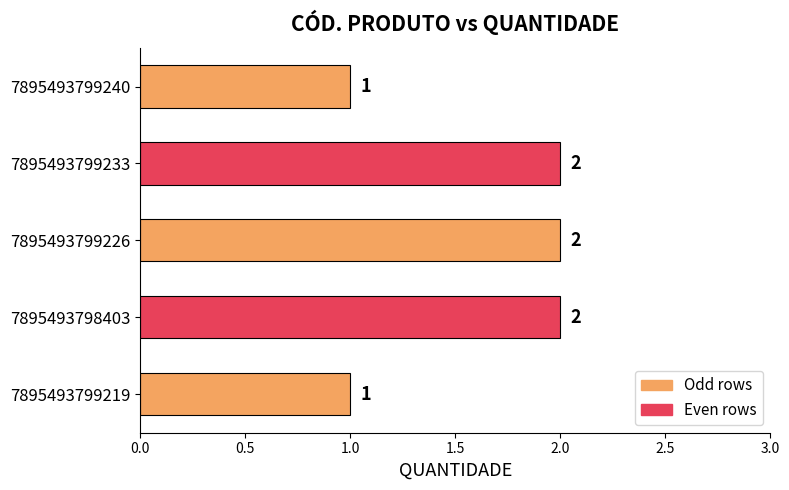

What is the minimum value shown in the chart?

1